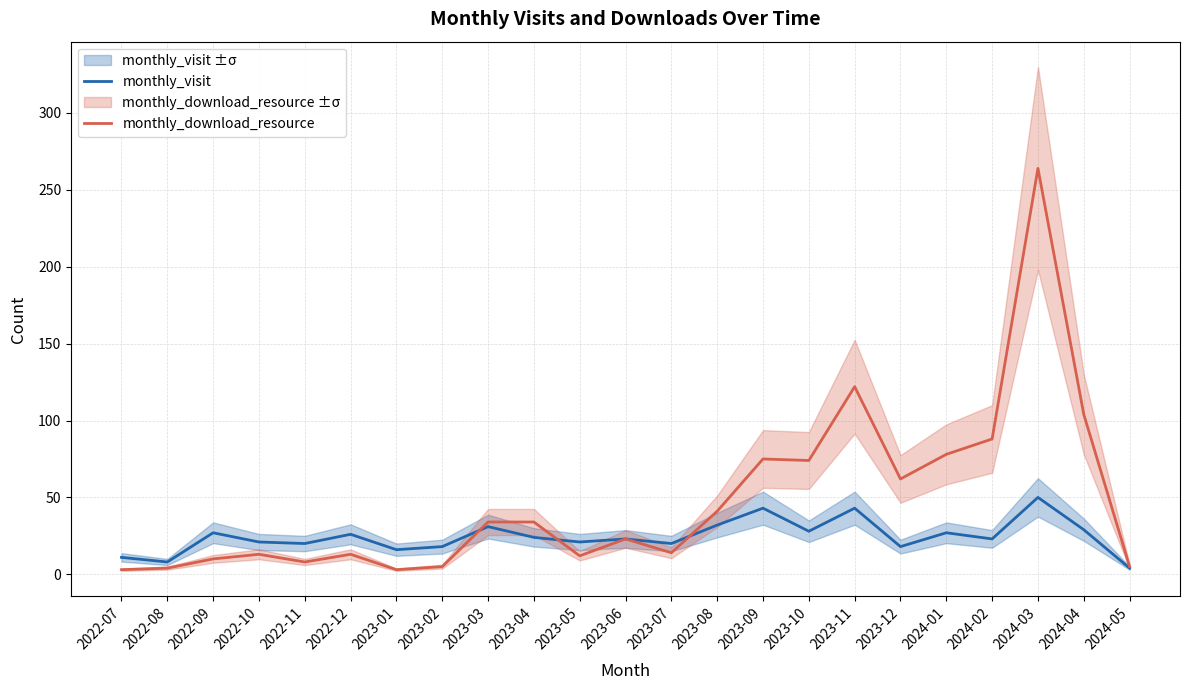

Reading right to left, extract all data points from this chart.

monthly_visit: 2024-05=4	2024-04=29	2024-03=50	2024-02=23	2024-01=27	2023-12=18	2023-11=43	2023-10=28	2023-09=43	2023-08=32	2023-07=20	2023-06=23	2023-05=21	2023-04=24	2023-03=31	2023-02=18	2023-01=16	2022-12=26	2022-11=20	2022-10=21	2022-09=27	2022-08=8	2022-07=11
monthly_download_resource: 2024-05=5	2024-04=104	2024-03=264	2024-02=88	2024-01=78	2023-12=62	2023-11=122	2023-10=74	2023-09=75	2023-08=41	2023-07=14	2023-06=23	2023-05=12	2023-04=34	2023-03=34	2023-02=5	2023-01=3	2022-12=13	2022-11=8	2022-10=13	2022-09=10	2022-08=4	2022-07=3